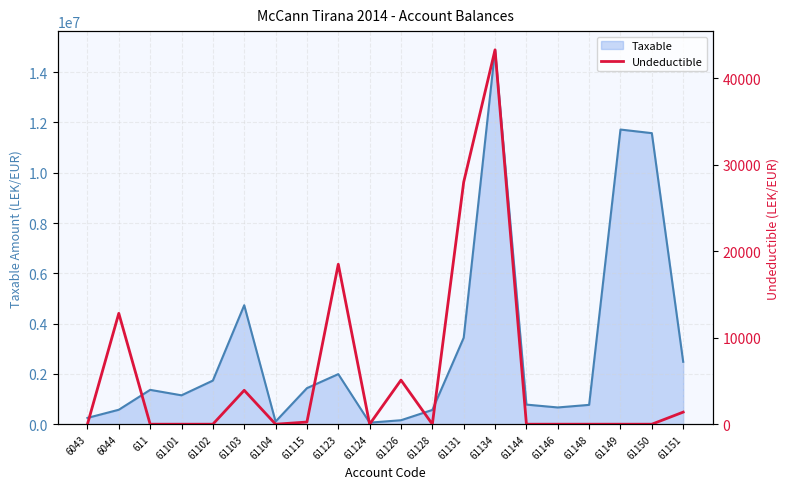

Reading left to right, extract all data points from this chart.

6043=0	6044=12822	611=0	61101=0	61102=0	61103=3920	61104=0	61115=250	61123=18500	61124=0	61126=5100	61128=0	61131=28000	61134=43299	61144=0	61146=0	61148=0	61149=0	61150=0	61151=1398